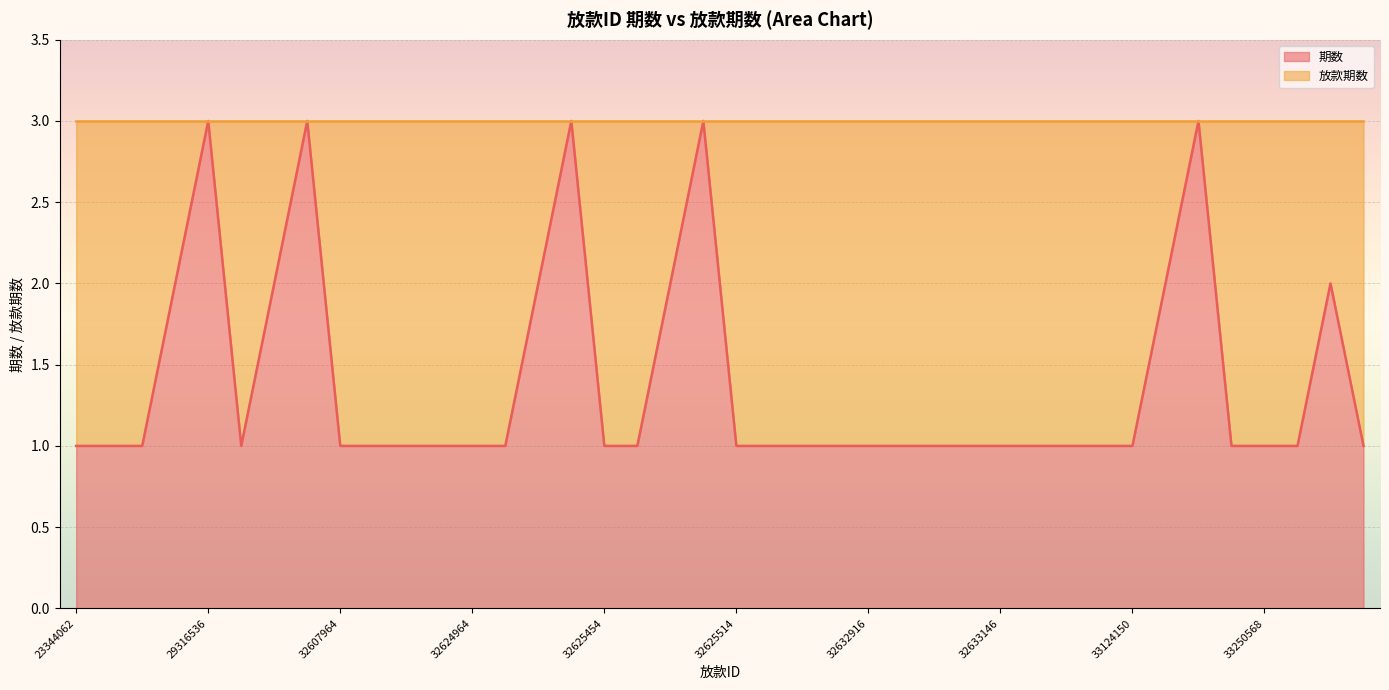

Approximately how many times larger is the value at 23344062 compared to 32632916?

1.0